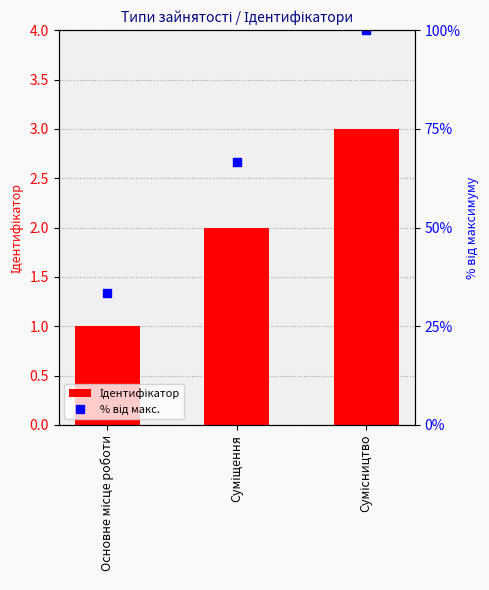

What is the maximum value shown in the chart?

3